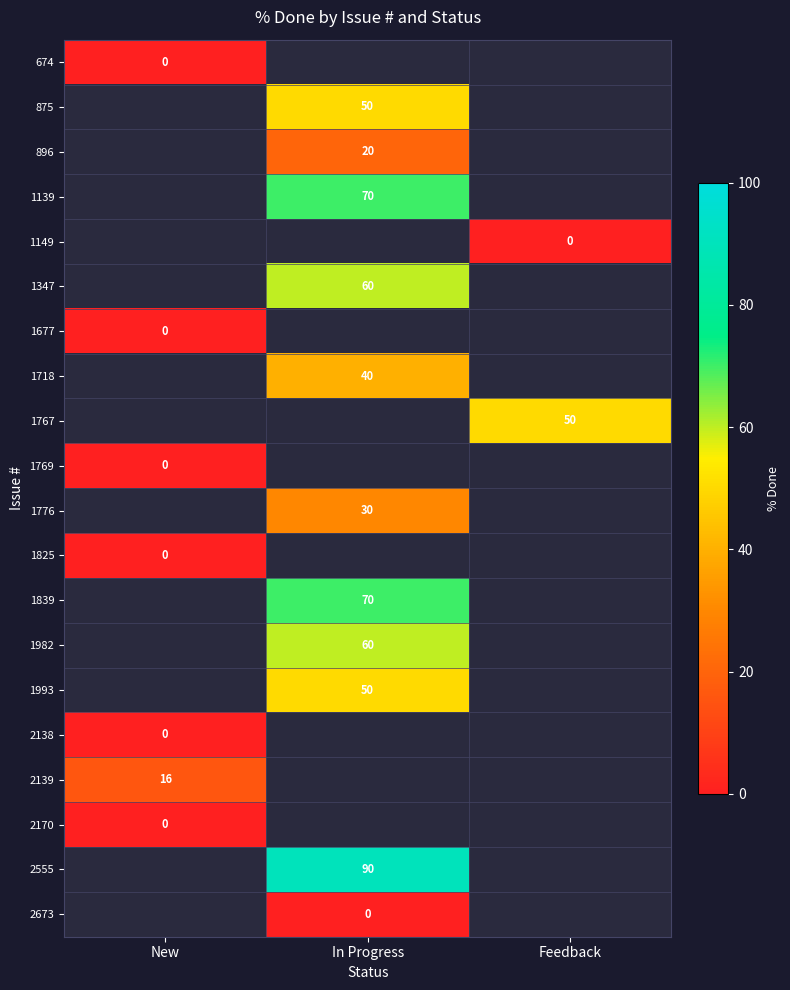

Between In Progress and New, which is larger?

New